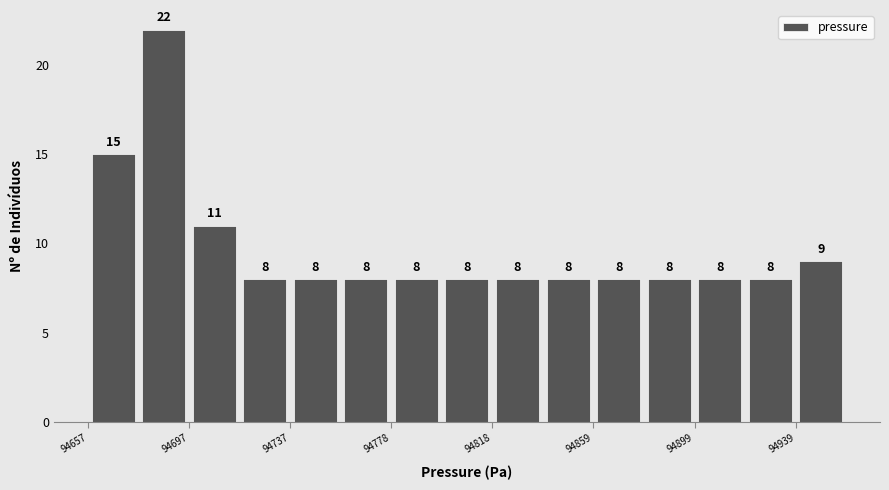

Which range on the x-axis has the tallest bar?

94675 to 94695